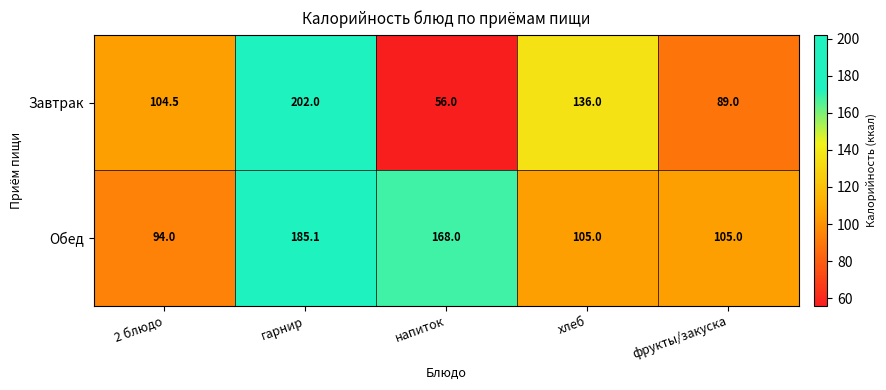

Reading right to left, what are all the values shown in this chart?

Завтрак: фрукты/закуска=89.0	хлеб=136.0	напиток=56.0	гарнир=202.0	2 блюдо=104.5
Обед: фрукты/закуска=105.0	хлеб=105.0	напиток=168.0	гарнир=185.1	2 блюдо=94.0